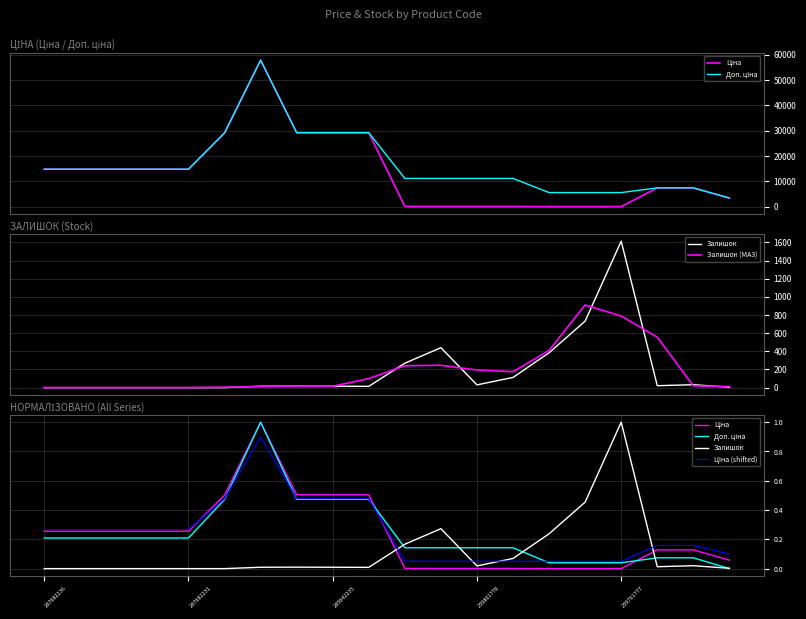

At 14, list the series in order from smallest to largest.

Ціна, Доп. ціна, Ціна (shifted), Залишок, Залишок (MA3)